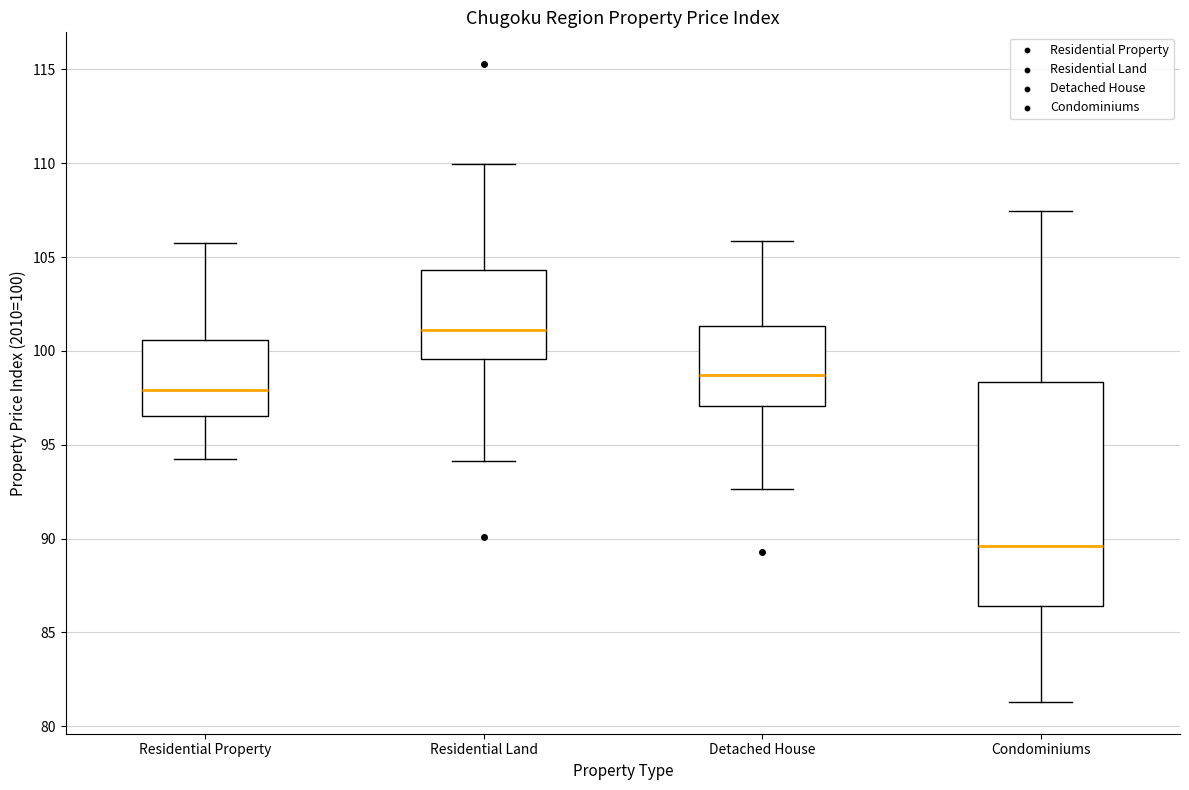

Which box's median line is the highest?

Residential Land